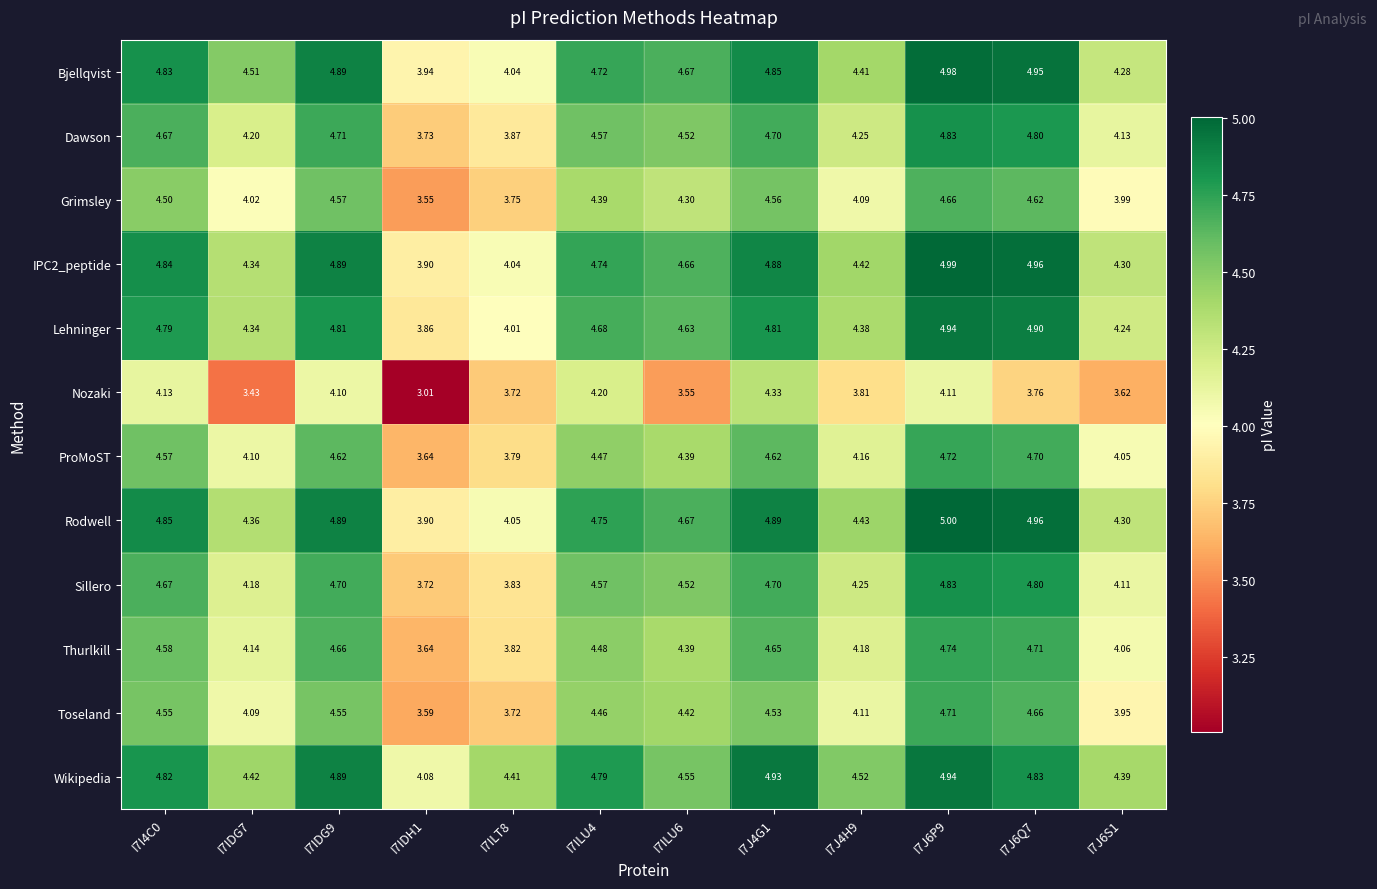

Is the value of ProMoST at I7IDG9 greater than the value of Grimsley at I7ILU4?

Yes